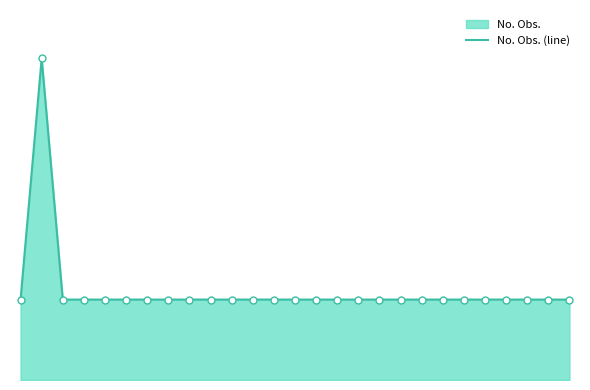

Between 8 and 4, which is larger?

8